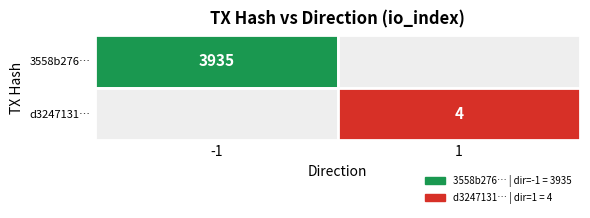

Which series changed the most between direction and io_index?

3558b276f7c9fdc845abb18167323acca99701d…